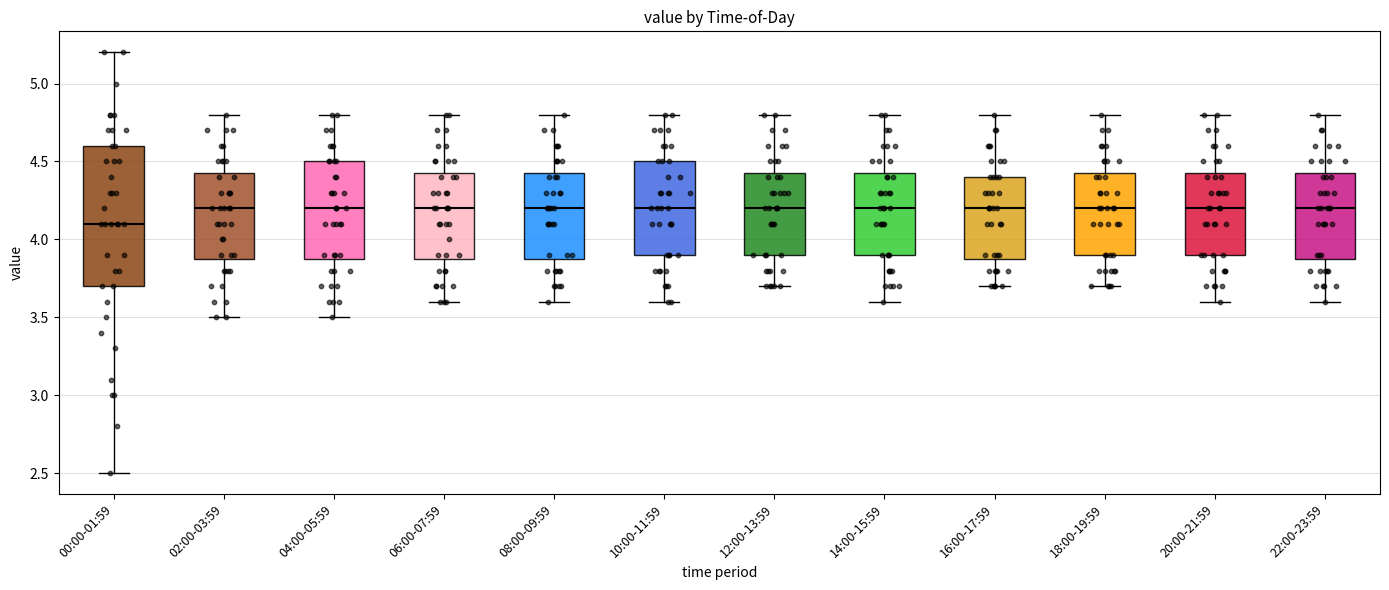

Reading left to right, transcribe this box plot: for each box, give where its median line is, the range the box spans, and where its two whiskers end, as read against the y-axis. The values are not printed on the chart, so give them approximately, as read against the axis.

00:00-01:59: median 4.10, box 3.70 to 4.60, whiskers 2.50 to 5.20
02:00-03:59: median 4.20, box 3.90 to 4.45, whiskers 3.50 to 4.80
04:00-05:59: median 4.20, box 3.90 to 4.50, whiskers 3.50 to 4.80
06:00-07:59: median 4.20, box 3.90 to 4.45, whiskers 3.60 to 4.80
08:00-09:59: median 4.20, box 3.90 to 4.45, whiskers 3.60 to 4.80
10:00-11:59: median 4.20, box 3.90 to 4.50, whiskers 3.60 to 4.80
12:00-13:59: median 4.20, box 3.90 to 4.45, whiskers 3.70 to 4.80
14:00-15:59: median 4.20, box 3.90 to 4.45, whiskers 3.60 to 4.80
16:00-17:59: median 4.20, box 3.90 to 4.40, whiskers 3.70 to 4.80
18:00-19:59: median 4.20, box 3.90 to 4.45, whiskers 3.70 to 4.80
20:00-21:59: median 4.20, box 3.90 to 4.45, whiskers 3.60 to 4.80
22:00-23:59: median 4.20, box 3.90 to 4.45, whiskers 3.60 to 4.80